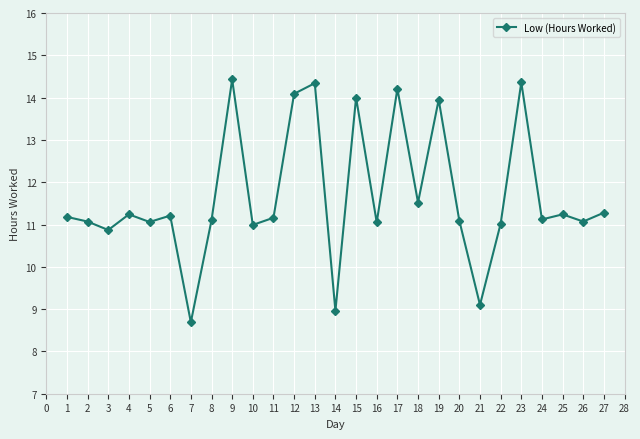

Which has a higher value, 18 or 5?

18